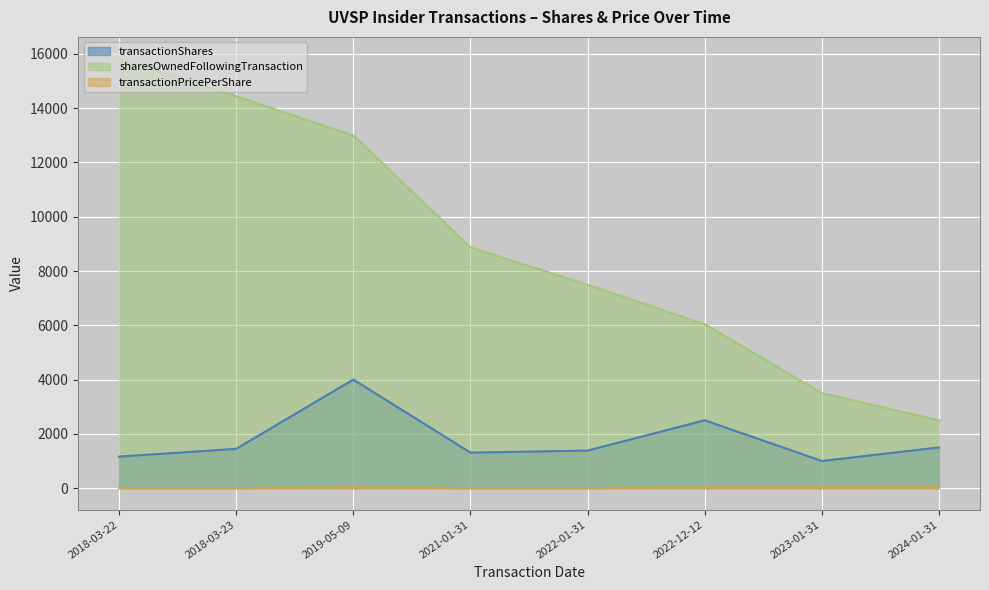

How many values in transactionPricePerShare are above zero?

4